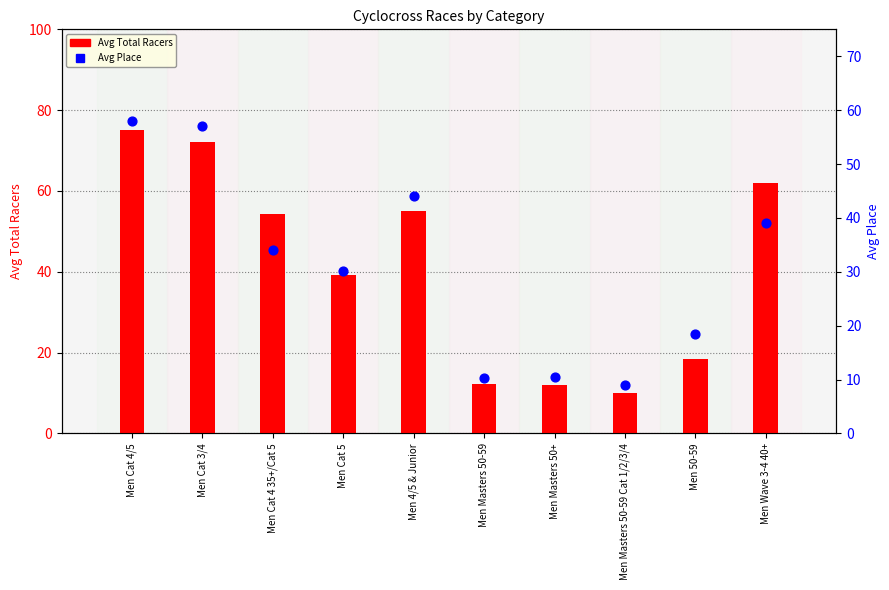

What is the total value across all series at Men Wave 3-4 40+?

101.0